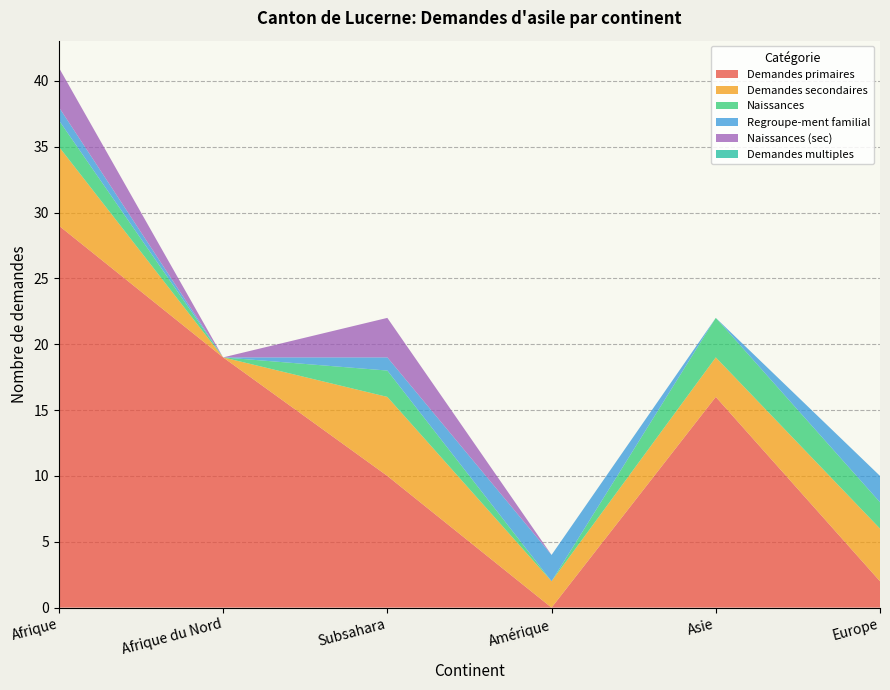

Reading right to left, list all the values displayed in this chart.

Demandes secondaires: 4	3	2	6	0	6
Demandes primaires: 2	16	0	10	19	29
Naissances: 2	3	0	2	0	2
Regroupe-ment familial: 2	0	2	1	0	1
Naissances (sec): 0	0	0	3	0	3
Demandes multiples: 0	0	0	0	0	0